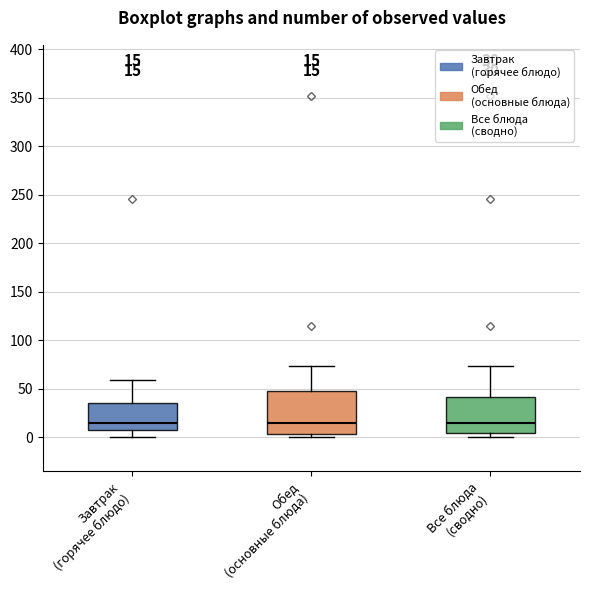

Comparing the boxes themselves (not the whiskers), which one is the tallest?

Обед (основные блюда)